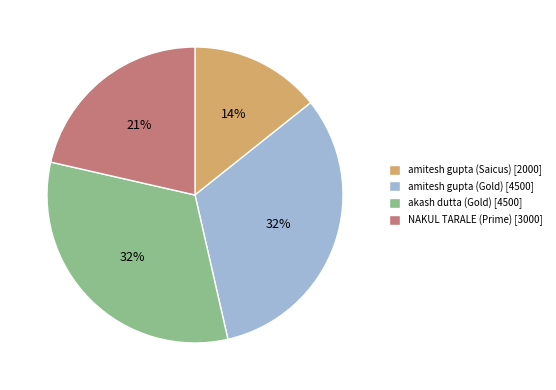

Count the number of slices in the pie.

4